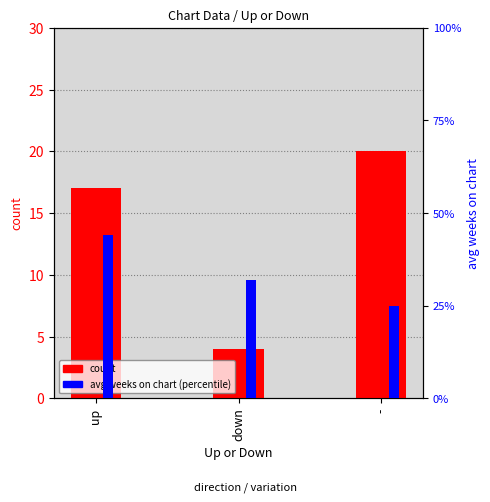

What is the total value across all series at -?

45